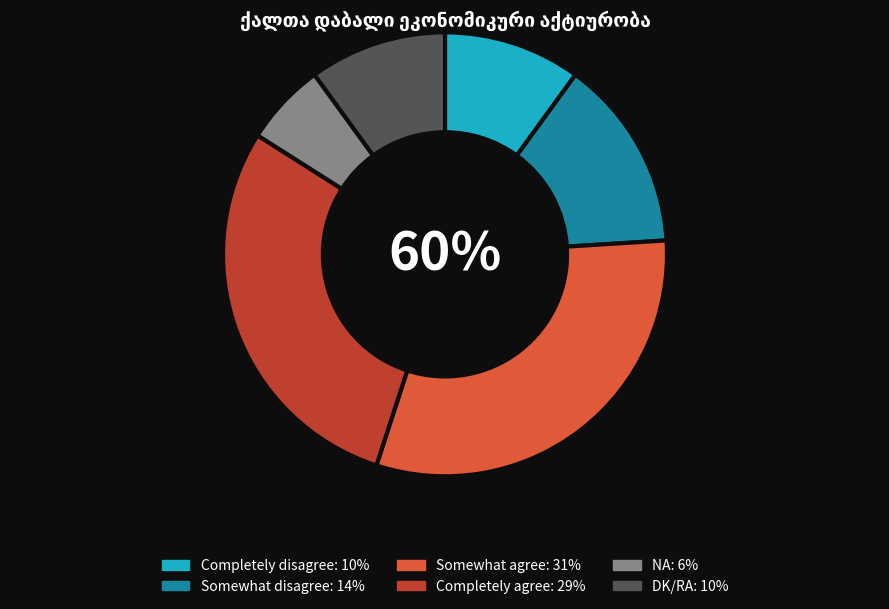

What is the change in value from Somewhat disagree to DK/RA?

-4